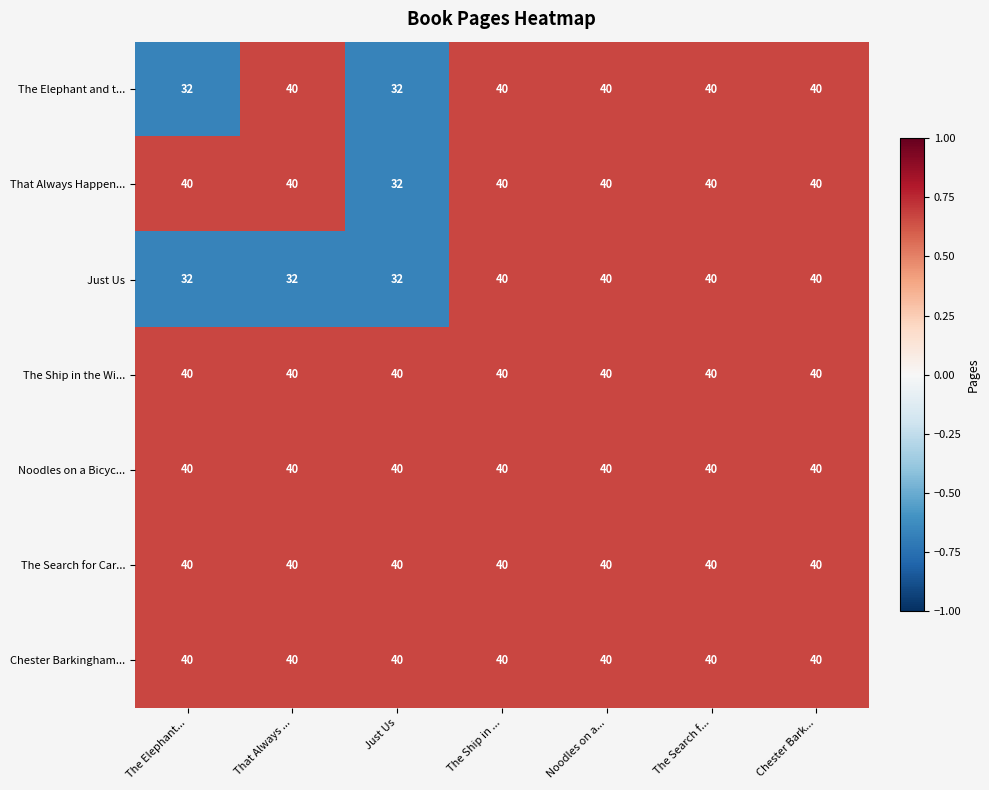

What is the total value across all series at The Search f...?

280